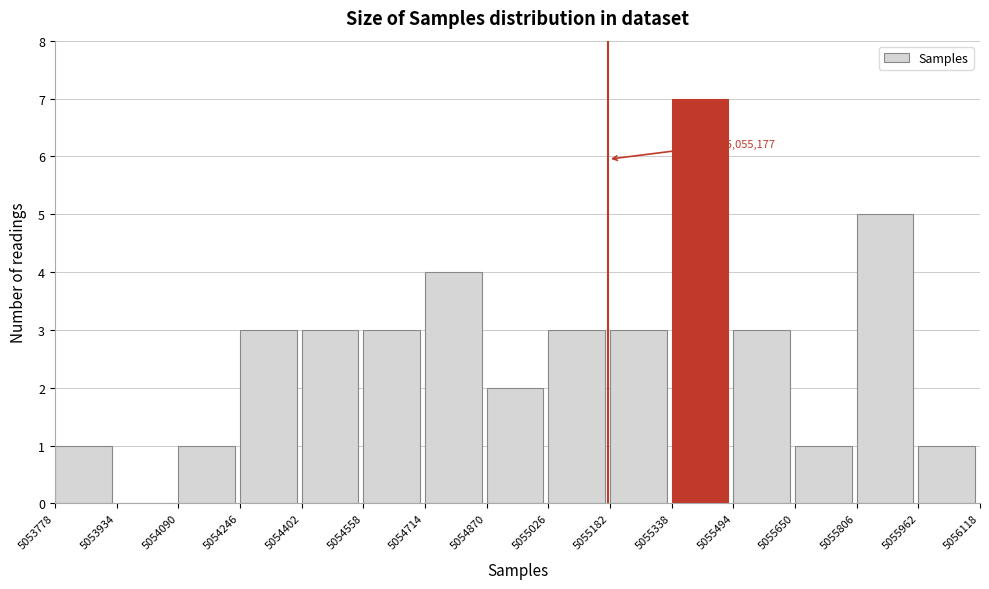

Which range on the x-axis has the tallest bar?

5055338 to 5055494